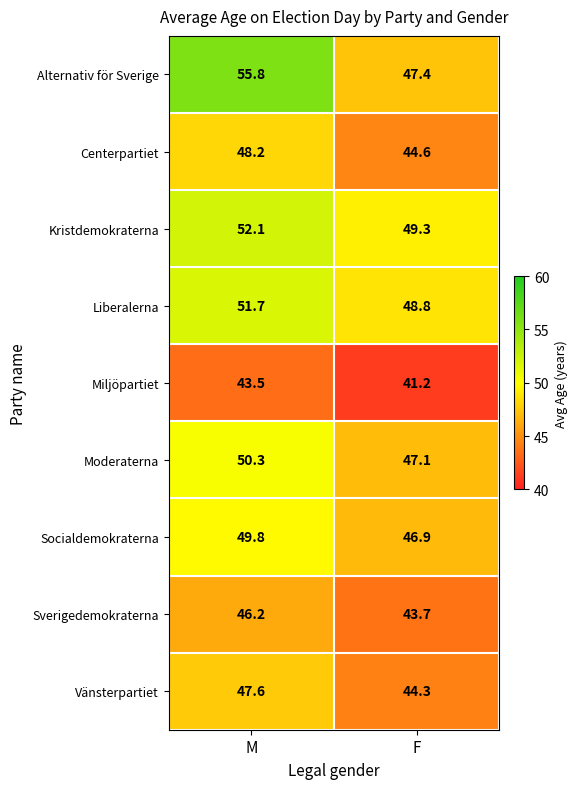

Reading left to right, transcribe all the data shown in this chart.

Alternativ för Sverige: 55.8	47.4
Centerpartiet: 48.2	44.6
Kristdemokraterna: 52.1	49.3
Liberalerna: 51.7	48.8
Miljöpartiet: 43.5	41.2
Moderaterna: 50.3	47.1
Socialdemokraterna: 49.8	46.9
Sverigedemokraterna: 46.2	43.7
Vänsterpartiet: 47.6	44.3